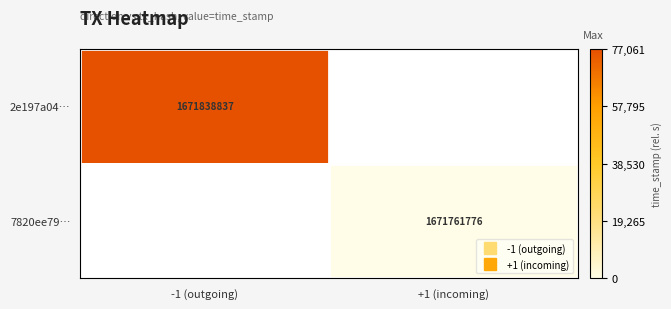

Is the value of 2e197a04… at -1 (outgoing) greater than the value of 7820ee79… at +1 (incoming)?

Yes